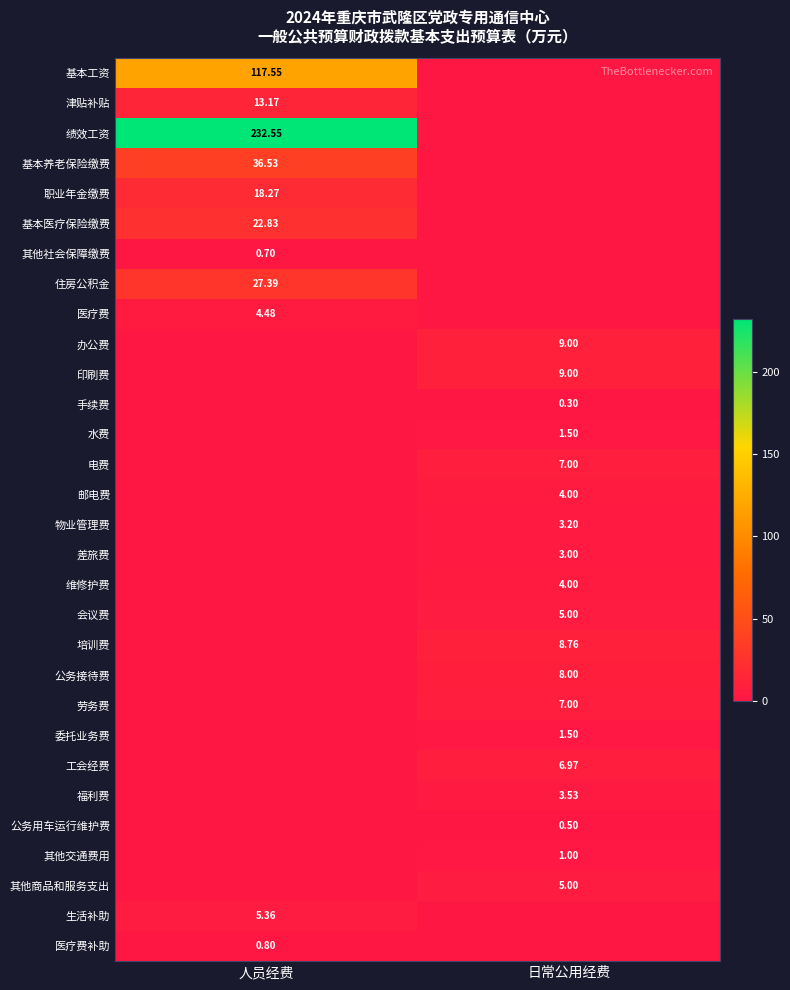

Where does the 住房公积金 series first go above 27?

人员经费